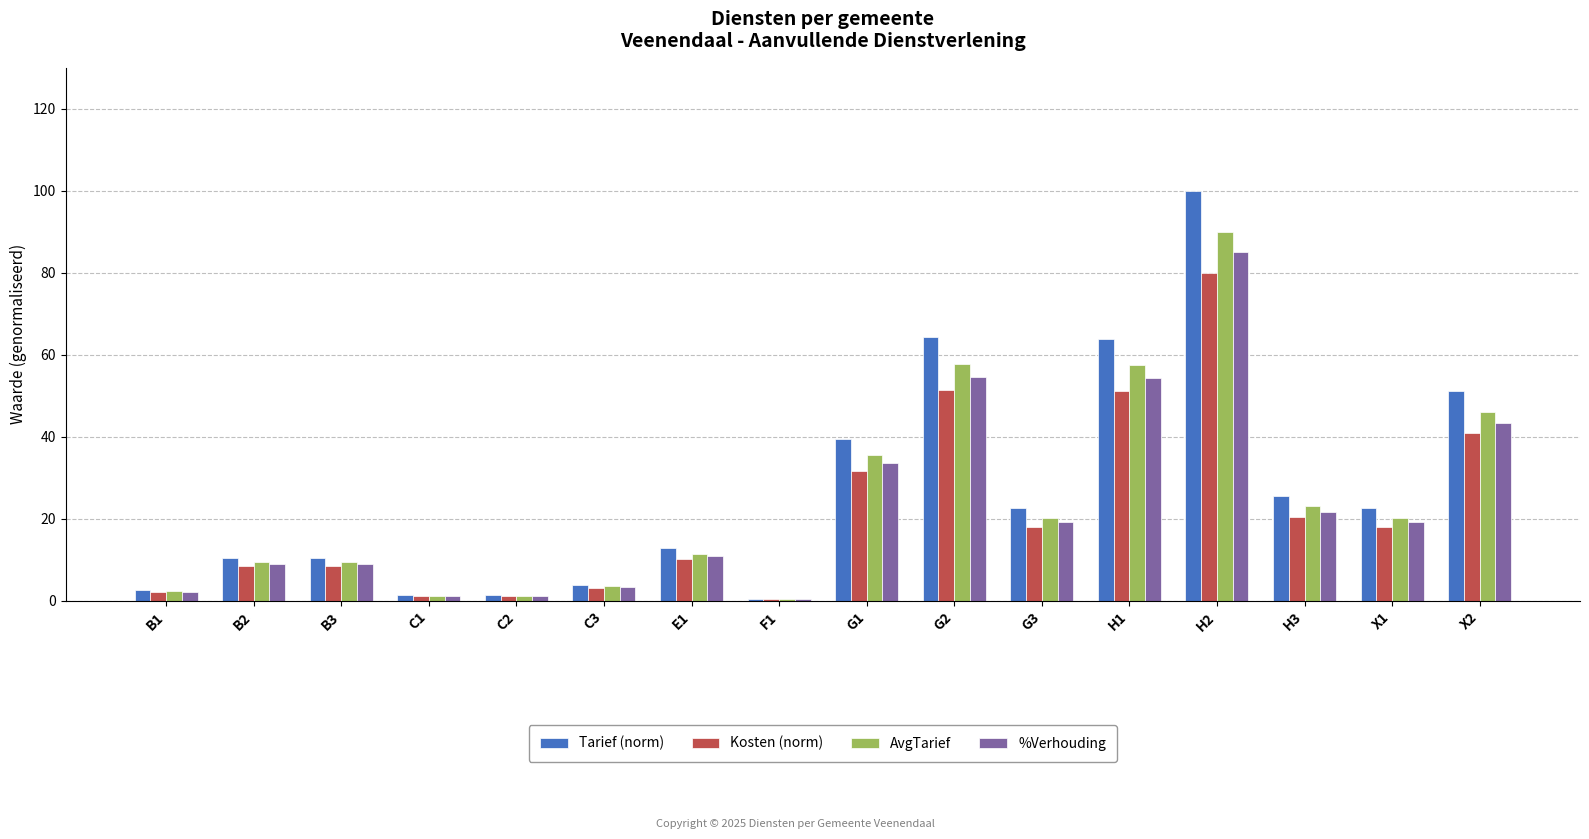

Which series changed the most between E1 and H1?

Tarief (norm)